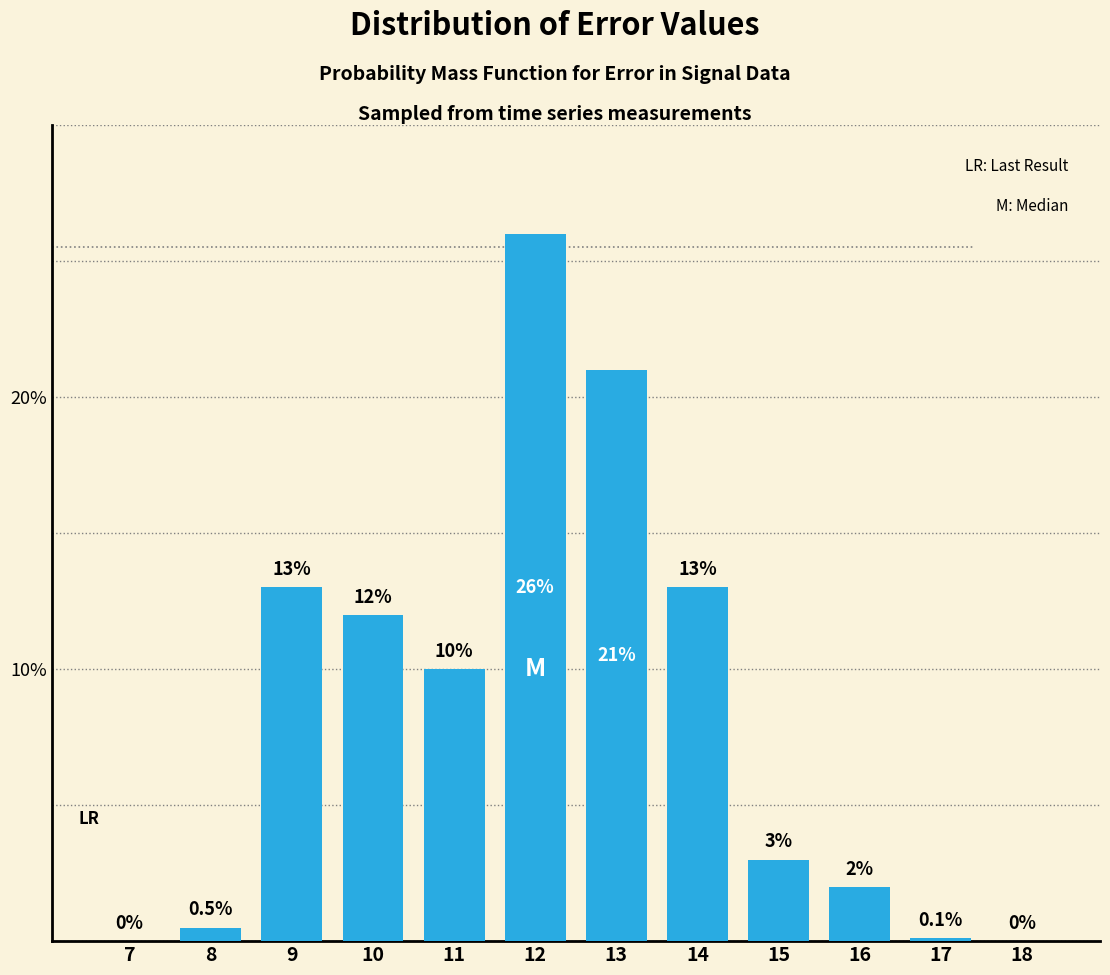

Reading left to right, extract all data points from this chart.

7=0.0	8=0.5	9=13.0	10=12.0	11=10.0	12=26.0	13=21.0	14=13.0	15=3.0	16=2.0	17=0.1	18=0.0